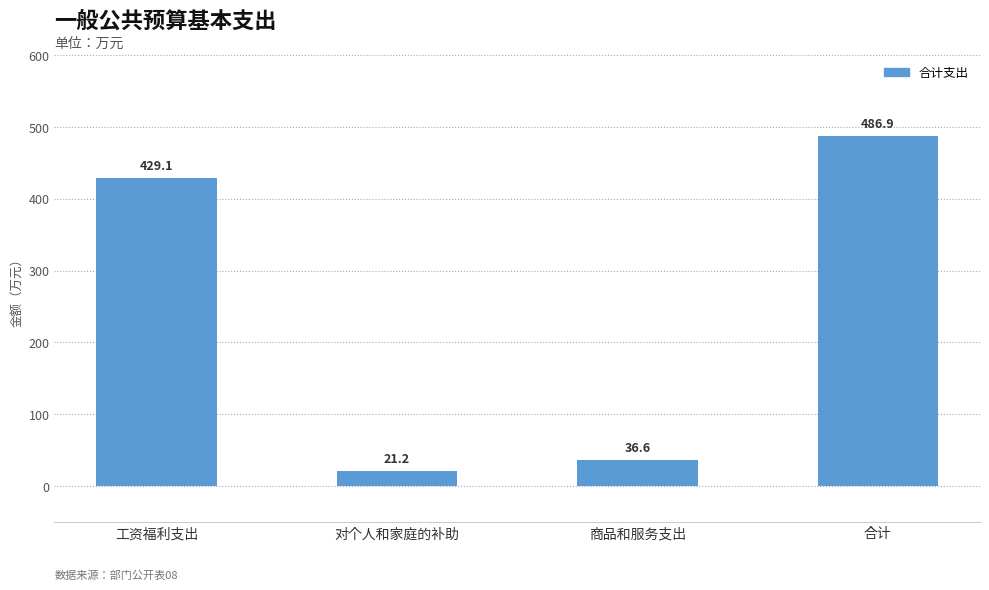

The chart shows a value of 429.1 at 工资福利支出. True or false?

True